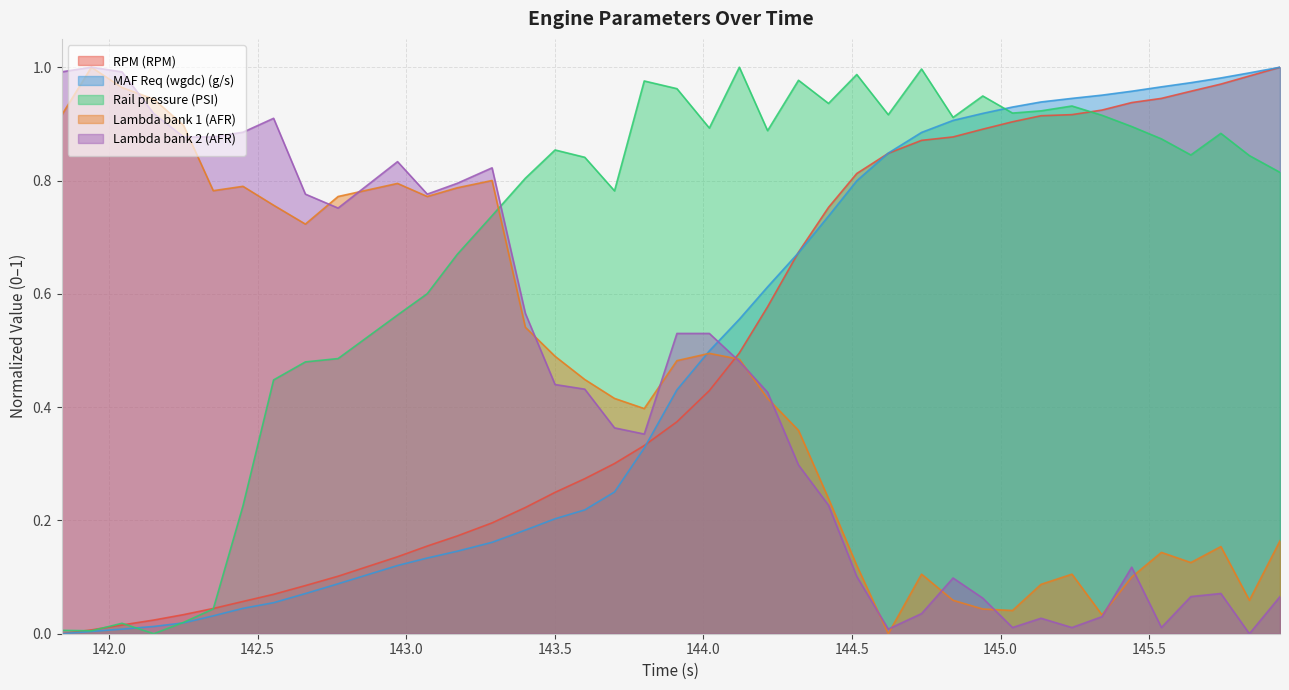

What is the value of the Lambda bank 2 (AFR) point at the 38th from the left?

0.1